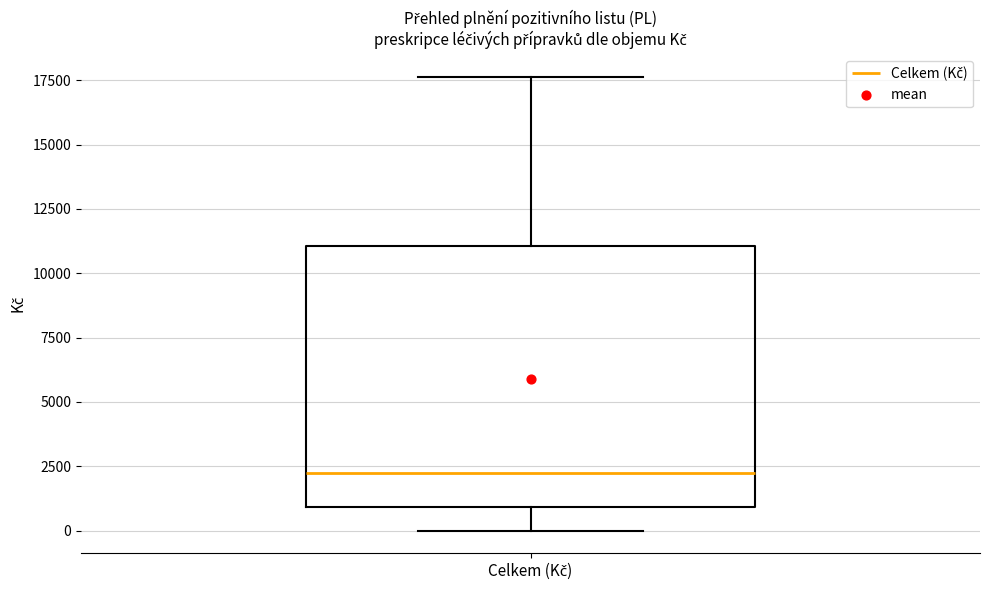

Read this box plot against the y-axis: the position of the median line, the range covered by the box, and the ends of both whiskers. The values are not printed on the chart, so give them approximately, as read against the axis.

median 2000, box 1000 to 11000, whiskers 0 to 17500